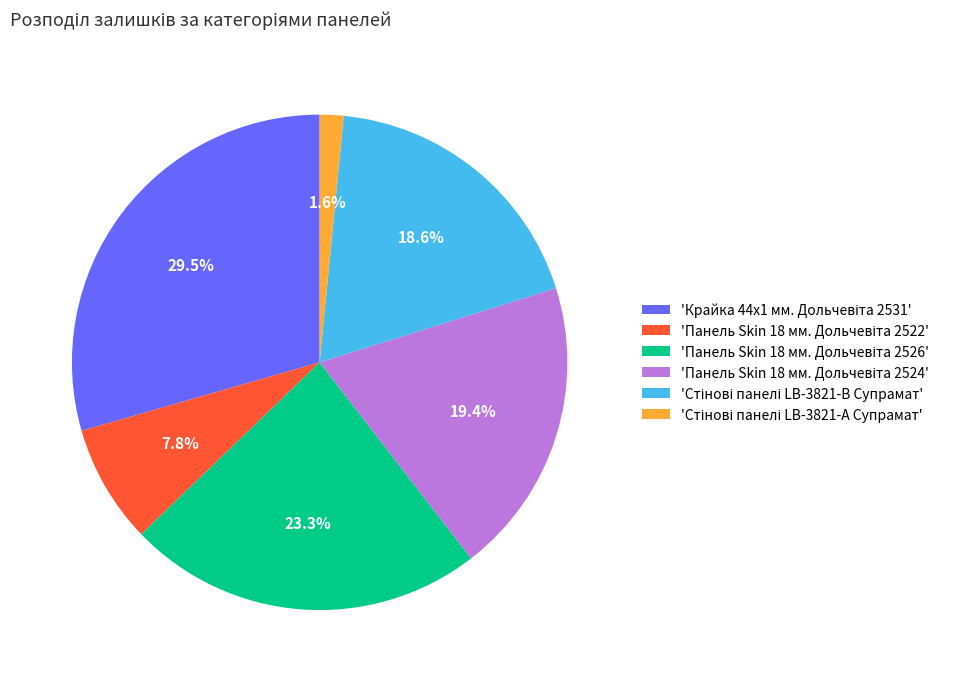

Is there any slice that represents more than half of the pie?

No